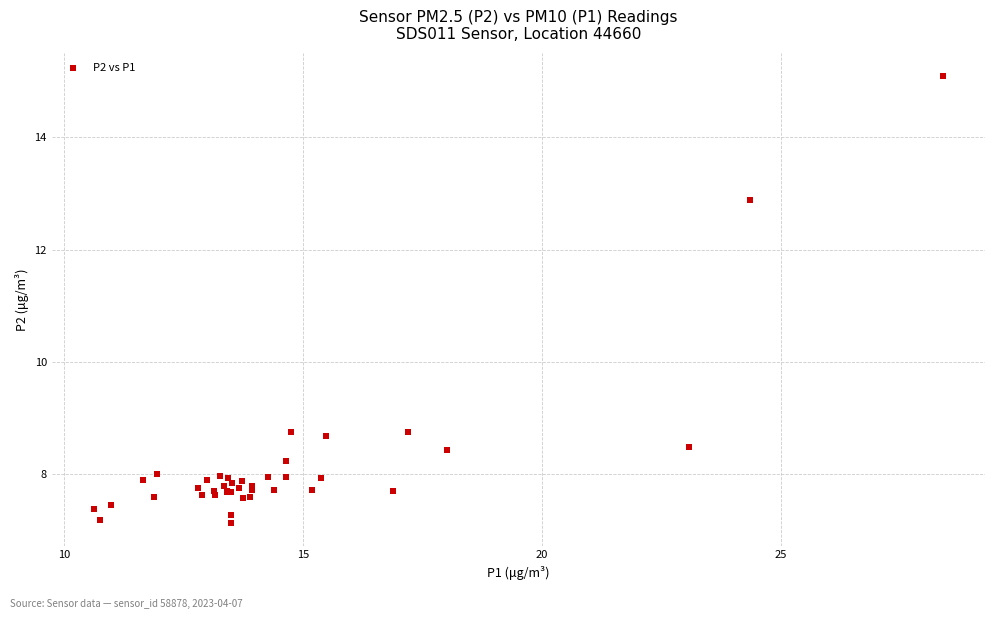

What Y value in the scatter plot is closest to 11?

12.9